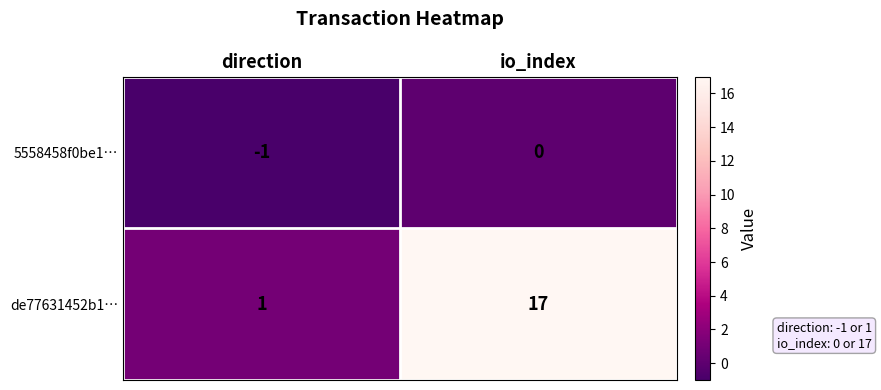

Where is de77631452b1… nearest to the value 9?

direction